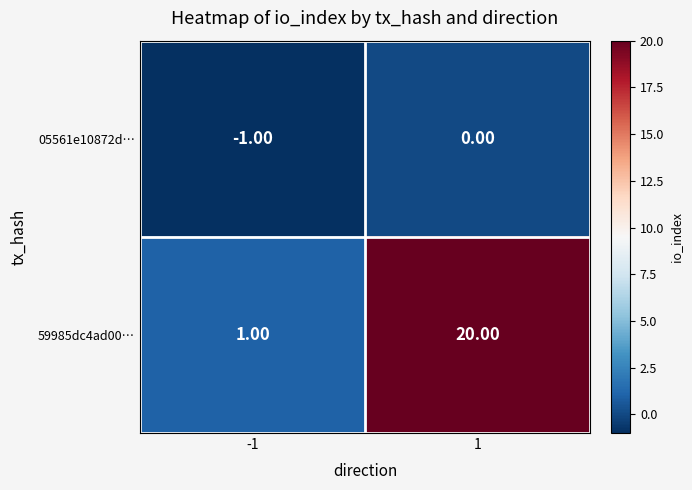

Which series has the widest spread of values?

59985dc4ad00…